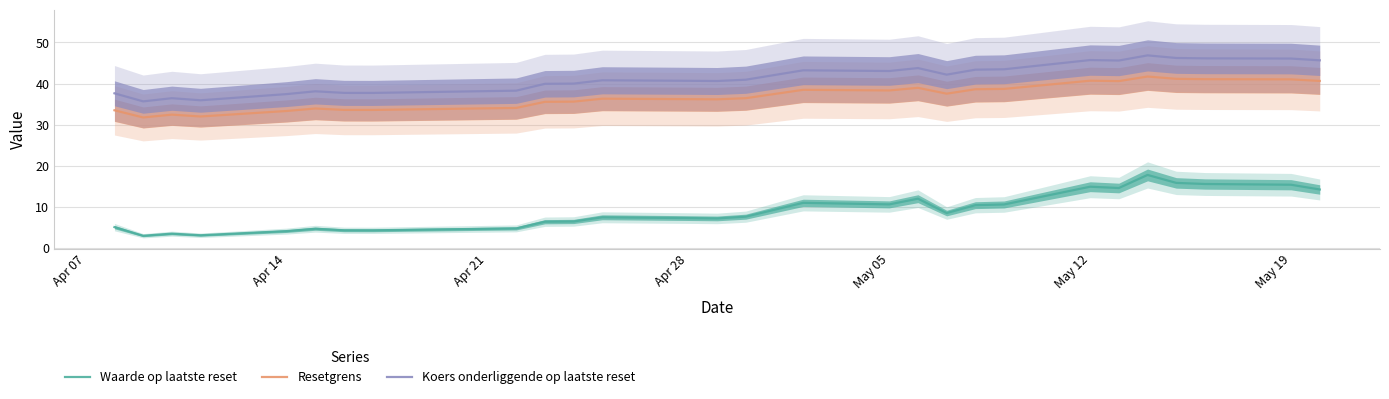

What is the maximum value for Waarde op laatste reset?

17.7